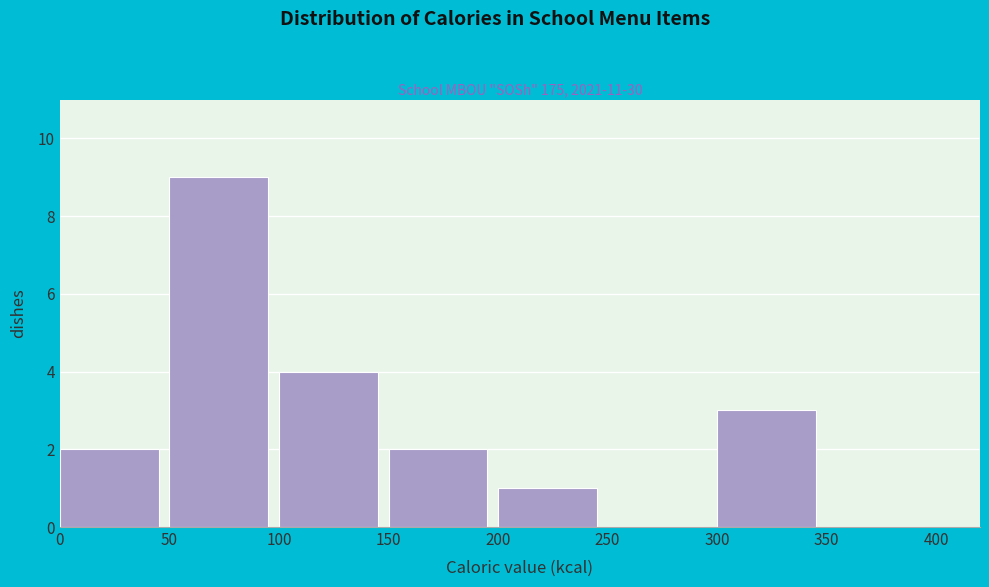

Which range on the x-axis has the tallest bar?

50 to 100